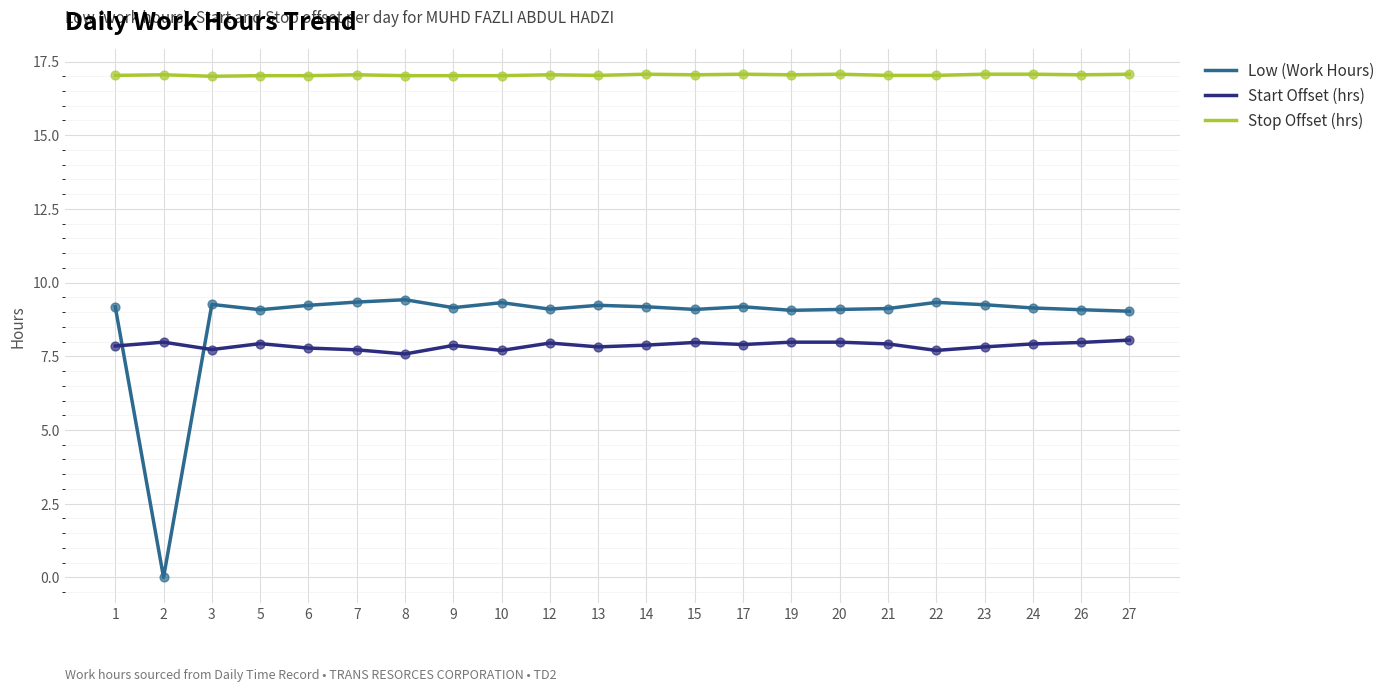

Which series has the largest range (max minus min)?

Low (Work Hours)